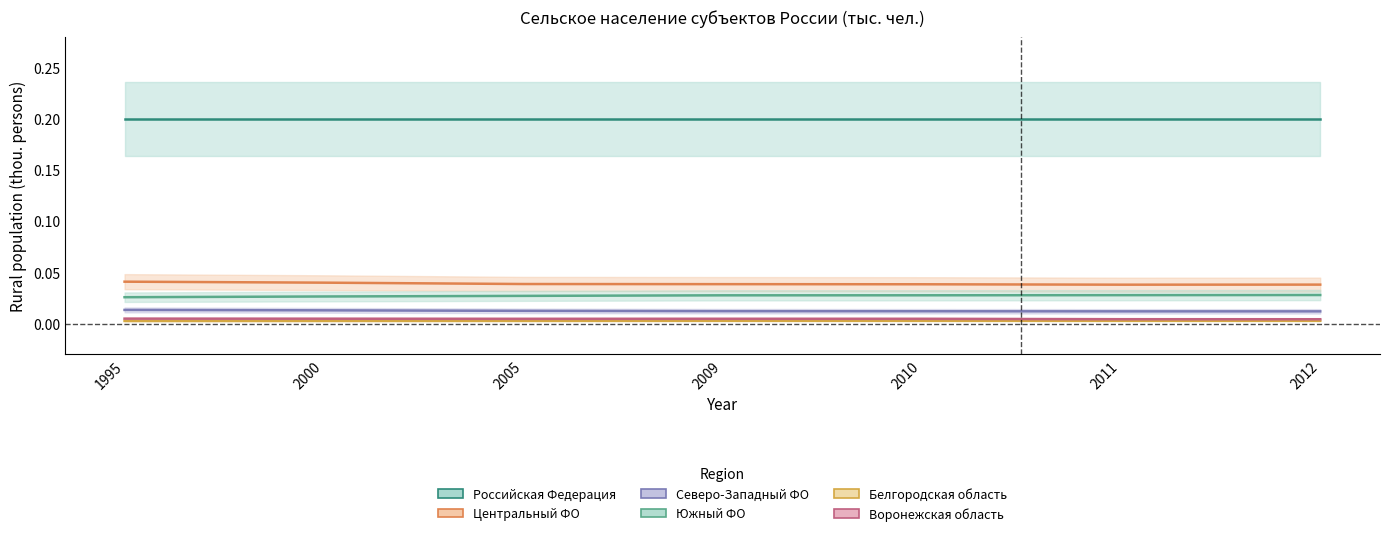

The Северо-Западный ФО series shows 0.0 at 2009. True or false?

False